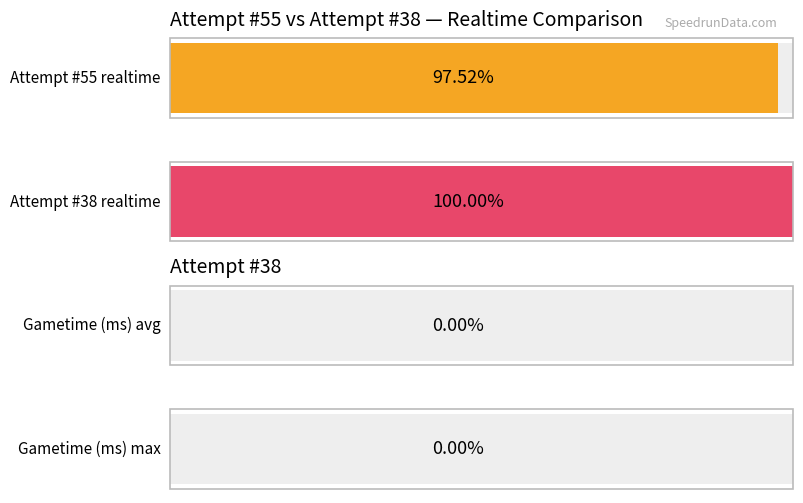

The value of Realtime (ms) at 53 is 2122304. True or false?

False